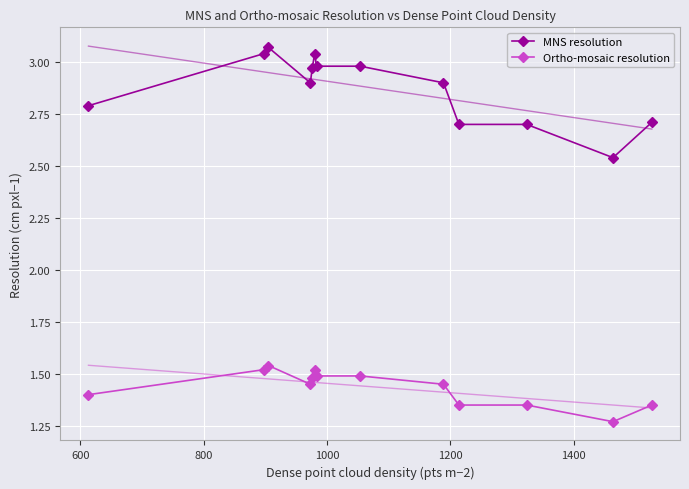

True or false: MNS resolution and Ortho-mosaic resolution intersect in this chart.

False